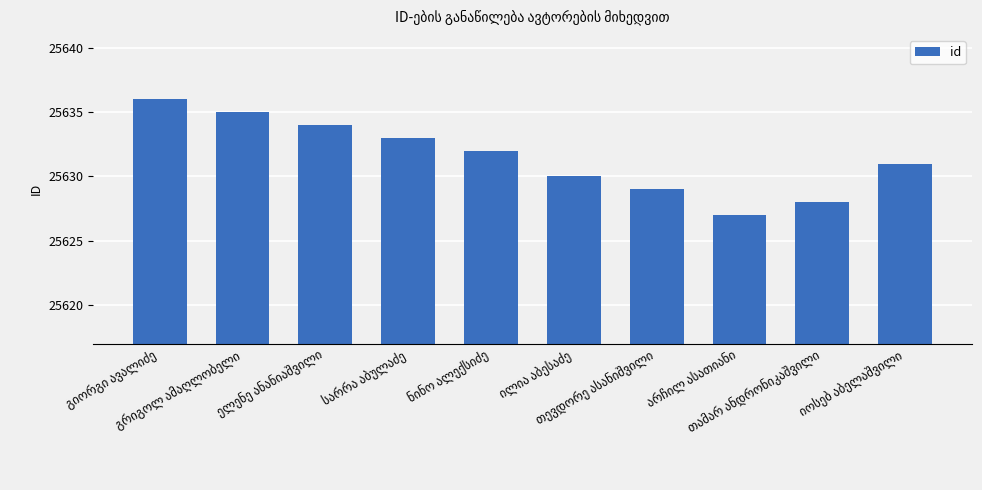

What is the value of the 5th bar from the left?

25632